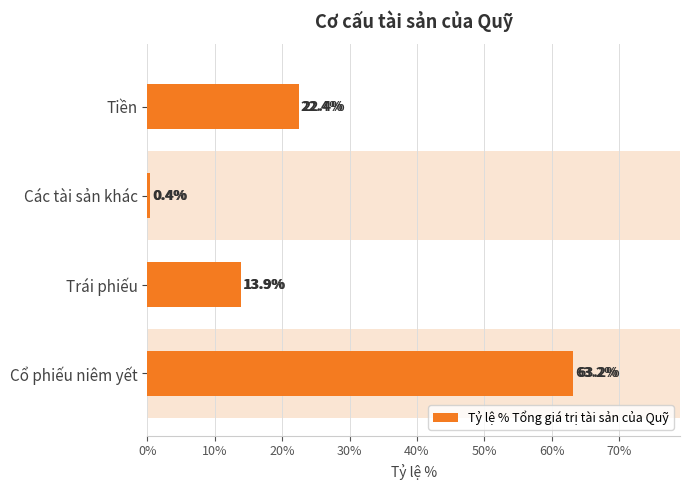

Which has a higher value, Các tài sản khác or Tiền?

Tiền